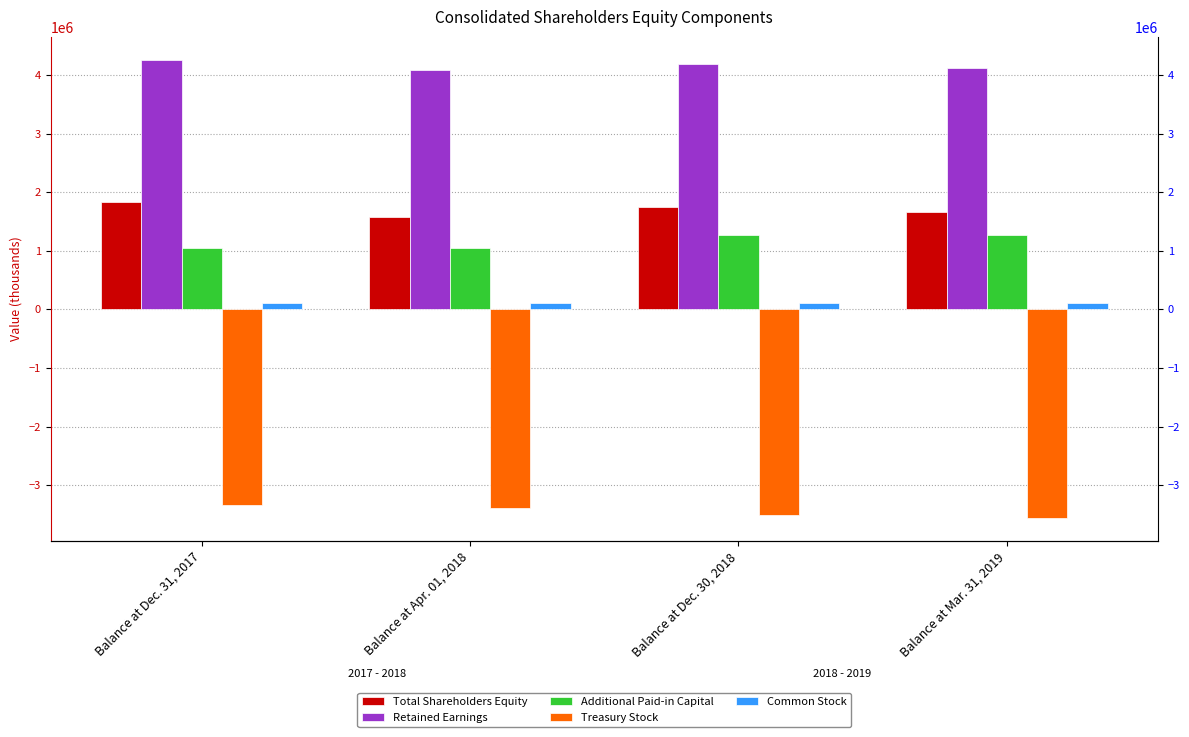

Where is Retained Earnings nearest to the value 4175429?

Balance at Dec. 30, 2018